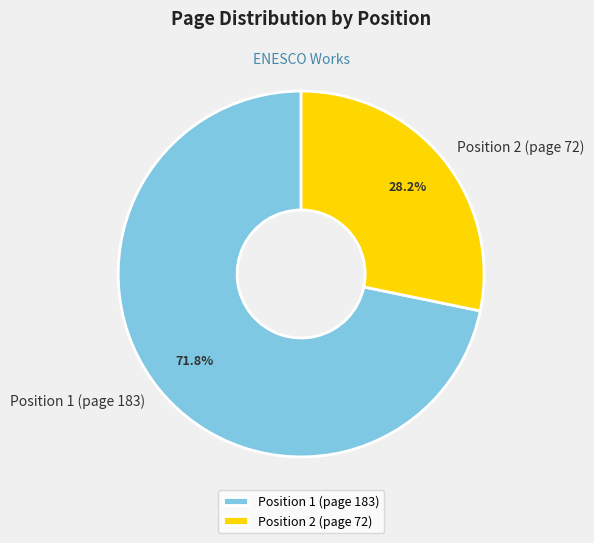

To the nearest percent, what is the difference between the largest and smallest slice percentages?

44%